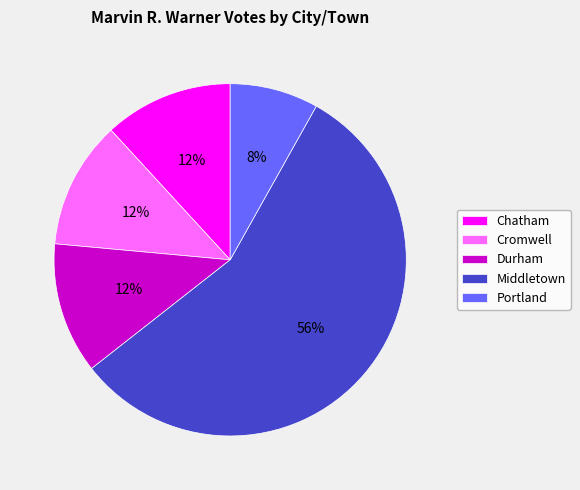

The Cromwell slice represents 4% of the pie. True or false?

False